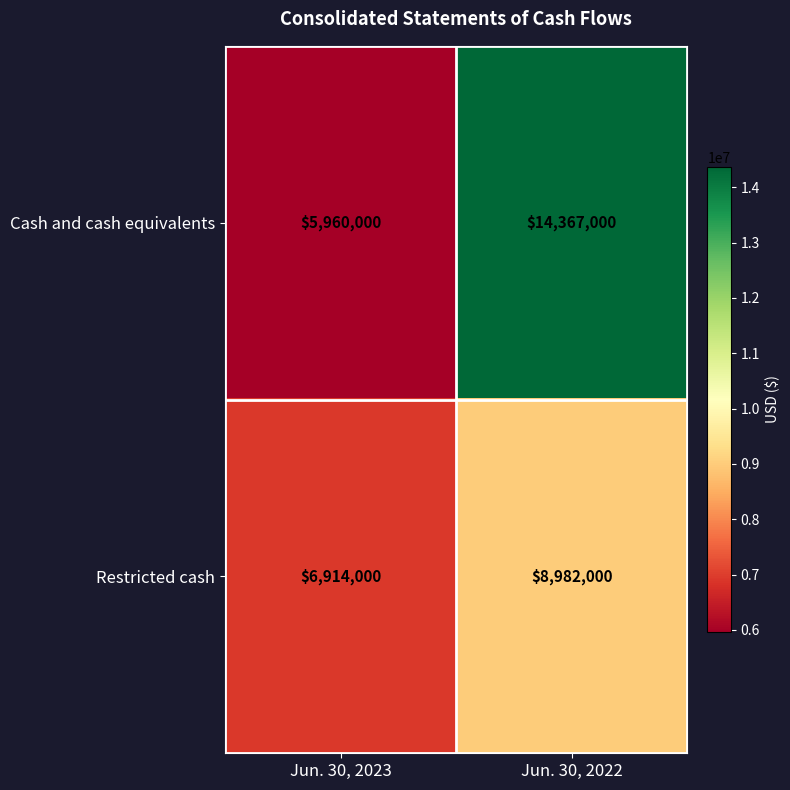

Which series has the widest spread of values?

Cash and cash equivalents